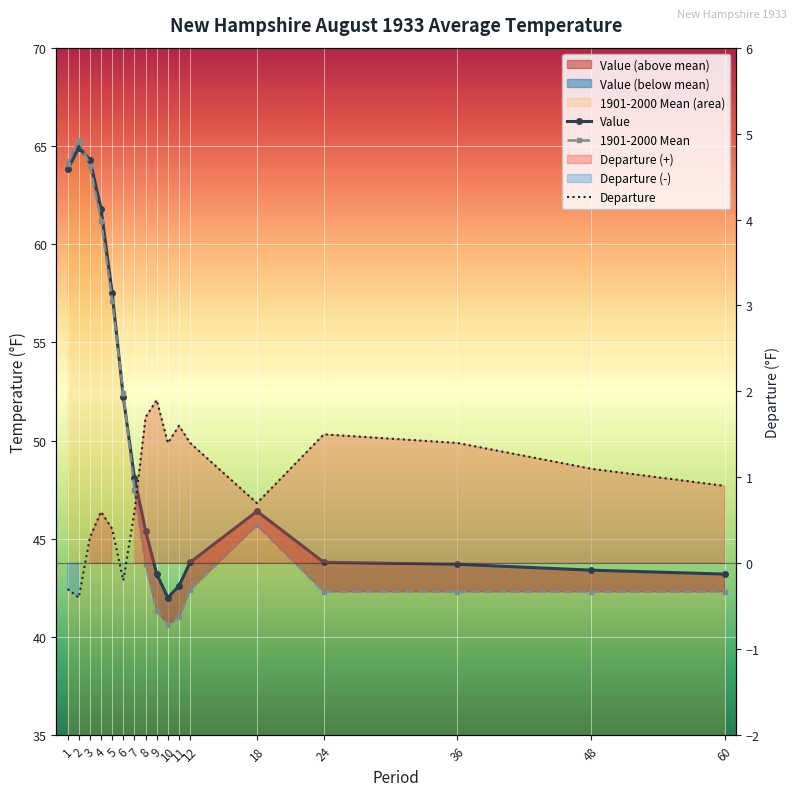

Where does the 1901-2000 Mean series first go above 43?

1